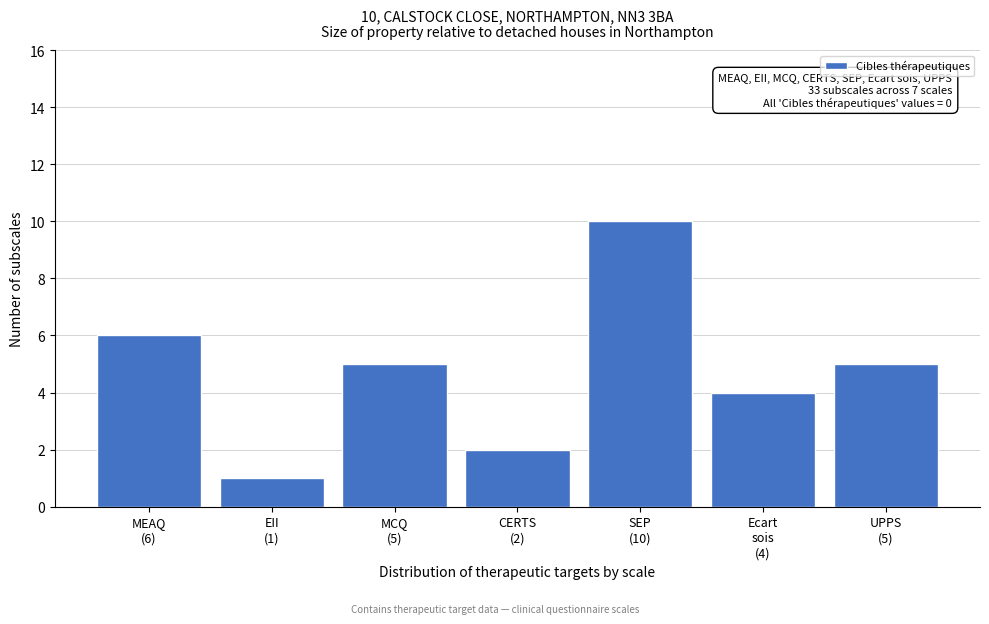

Reading left to right, list all the values displayed in this chart.

6	1	5	2	10	4	5